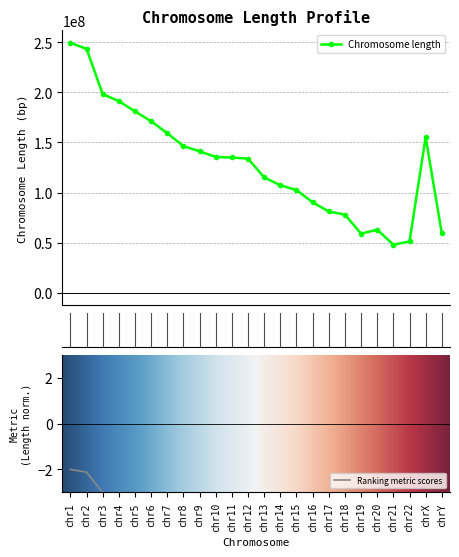

What is the difference between the values at chr7 and chr12?

25286768